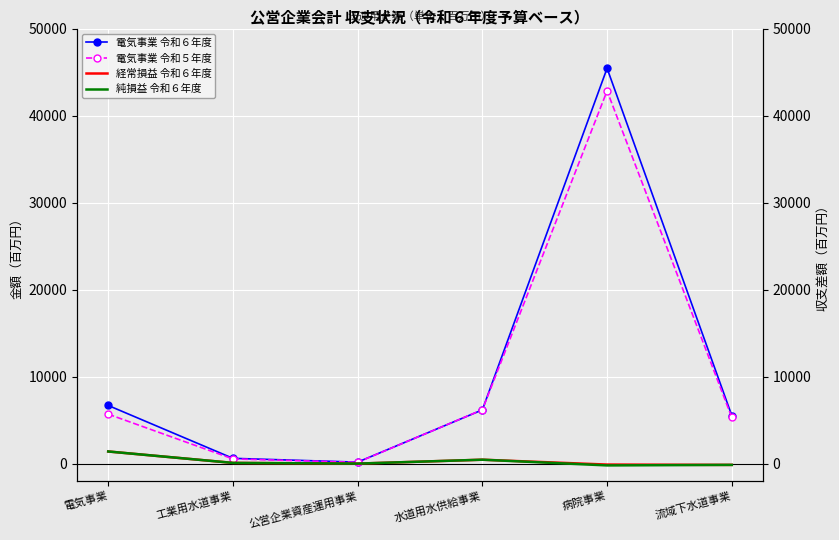

At which category does the chart reach its minimum across all series?

病院事業